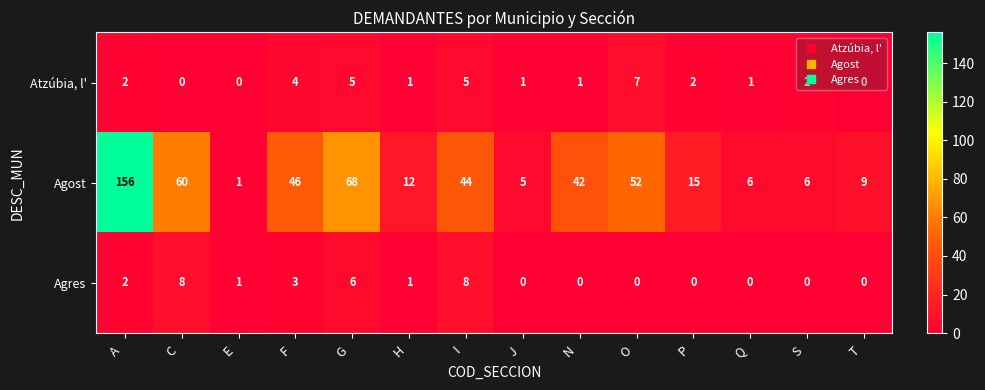

Which series has the largest range (max minus min)?

Agost